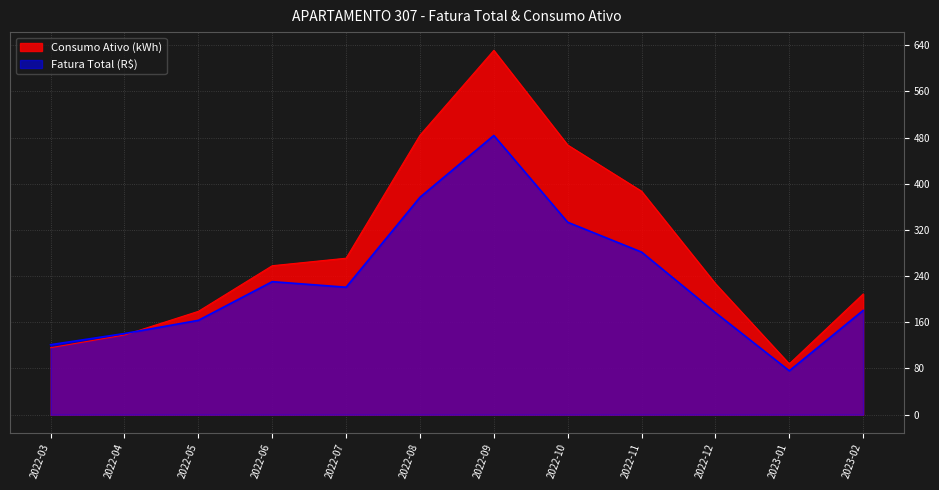

List the labels in order of Fatura Total (R$) value, largest first.

2022-09, 2022-08, 2022-10, 2022-11, 2022-06, 2022-07, 2023-02, 2022-12, 2022-05, 2022-04, 2022-03, 2023-01